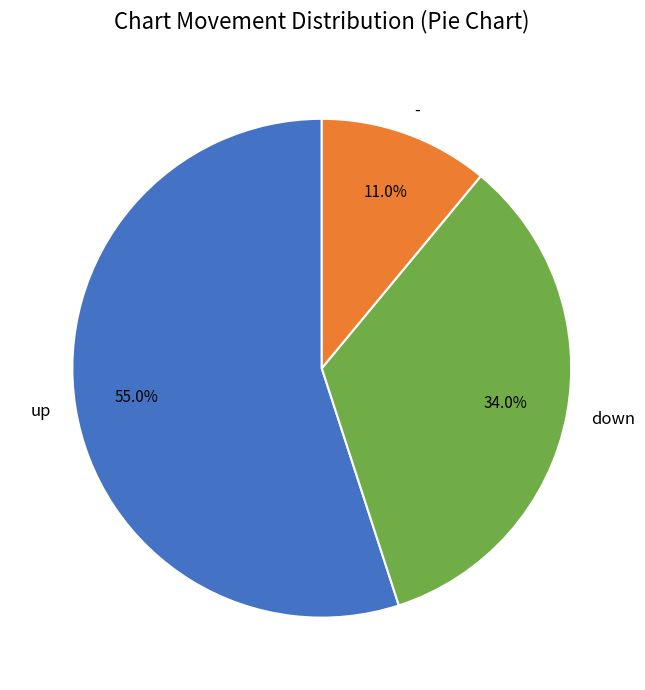

Is there any slice that represents more than half of the pie?

Yes